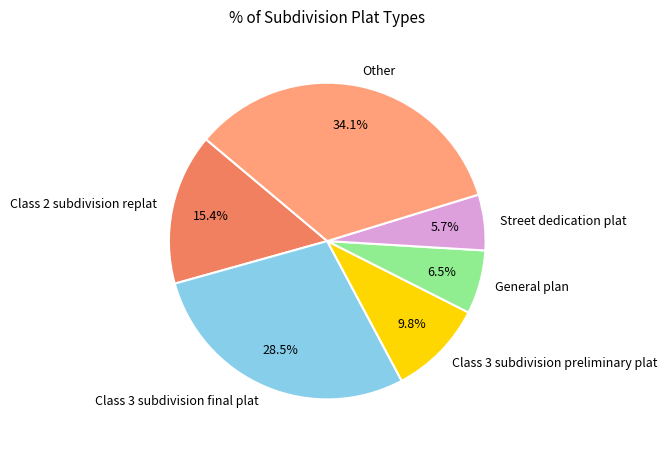

The Other slice represents 21% of the pie. True or false?

False